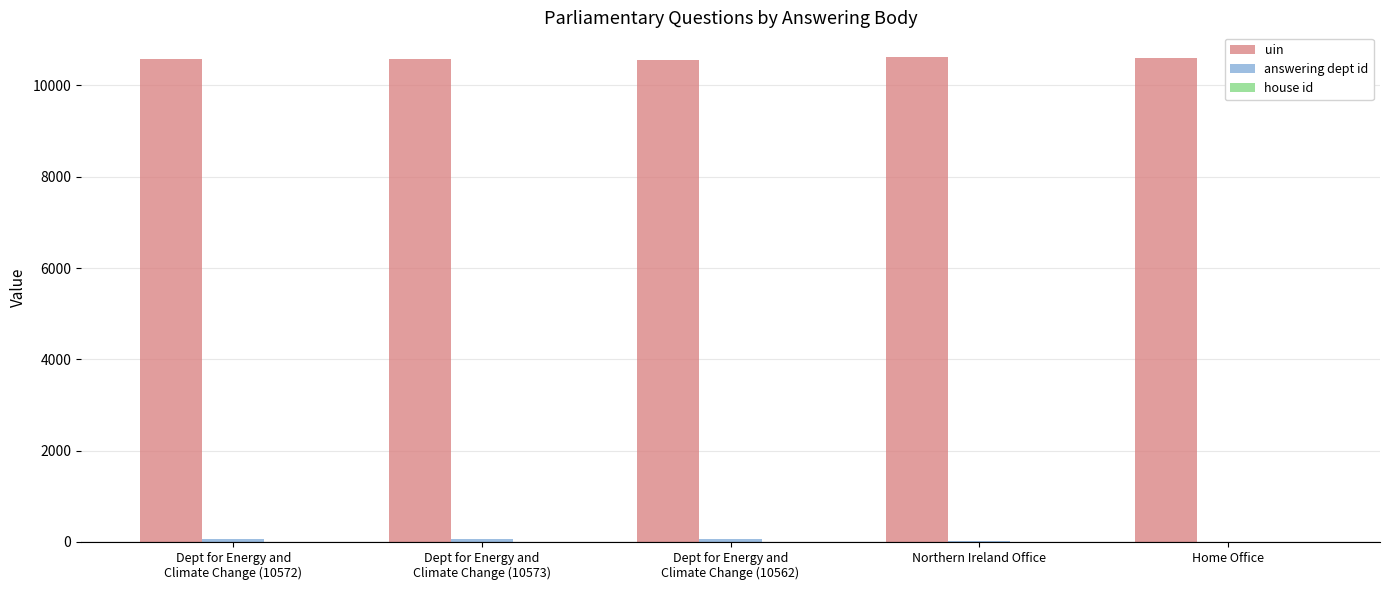

Are the bars grouped side by side (vs. stacked)?

Yes